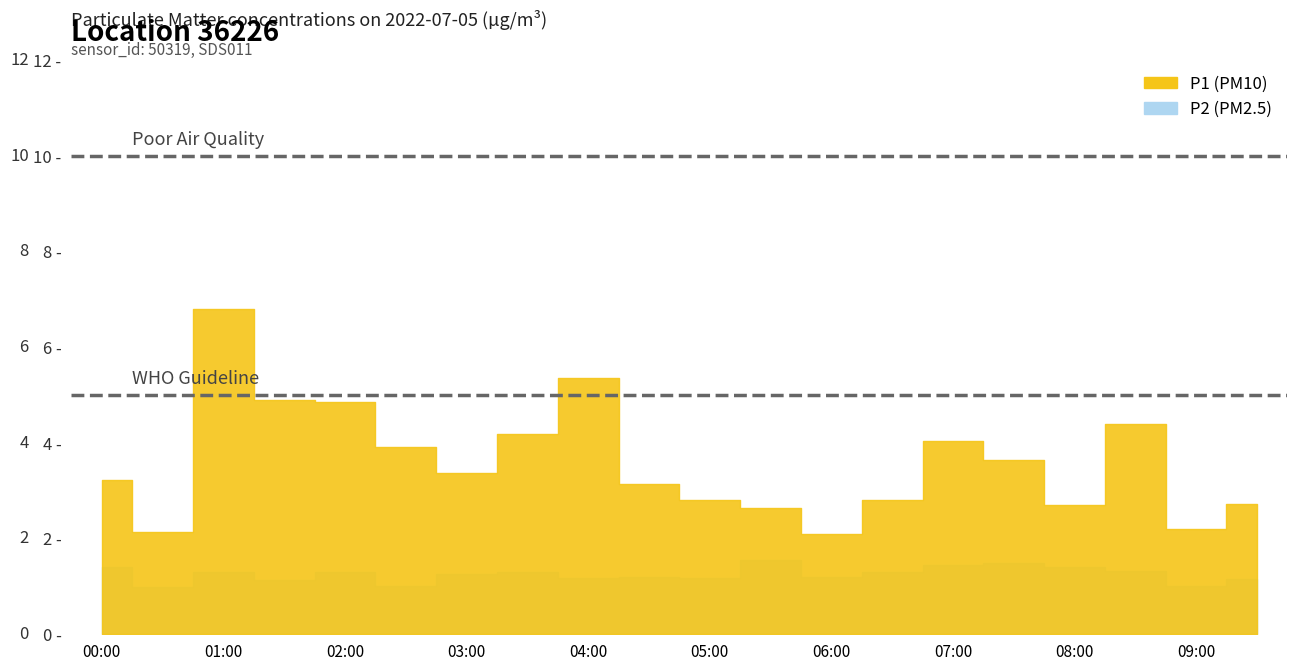

What position from the right is 02:30?

15